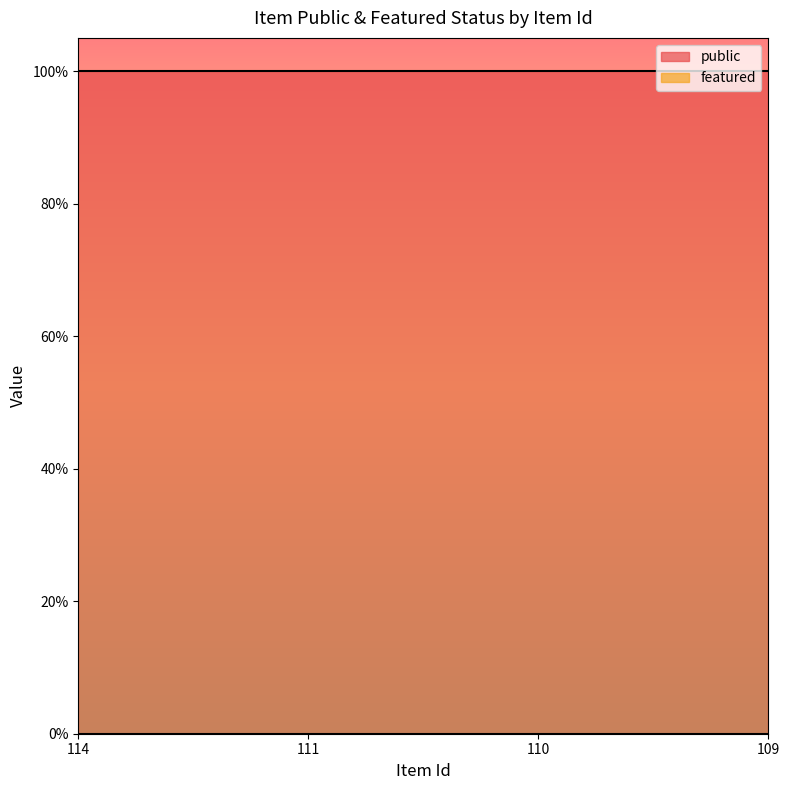

At 114, list the series in order from smallest to largest.

featured, public